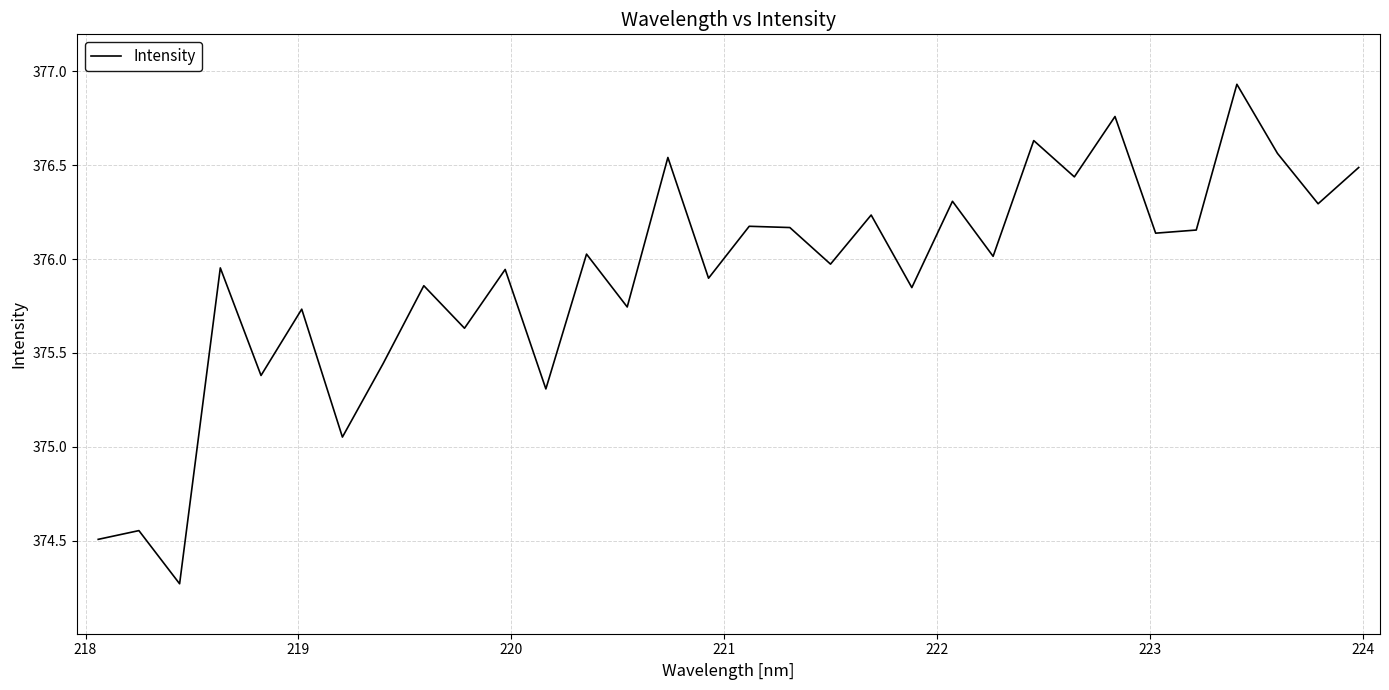

What is the greatest value displayed?

376.9